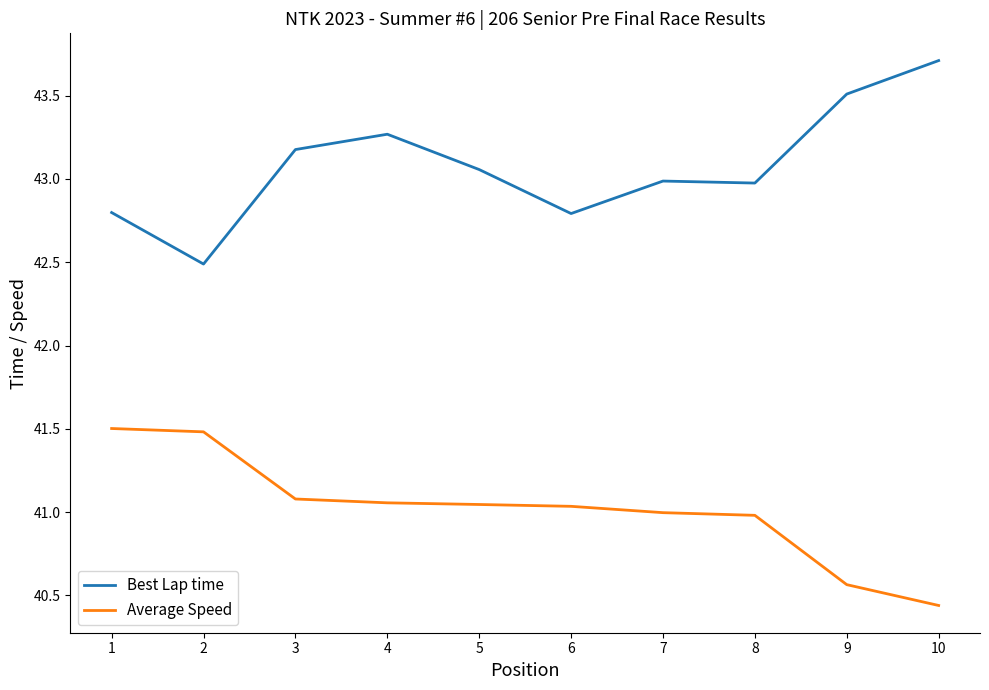

What is the difference between the highest and lowest values at 4?

2.2